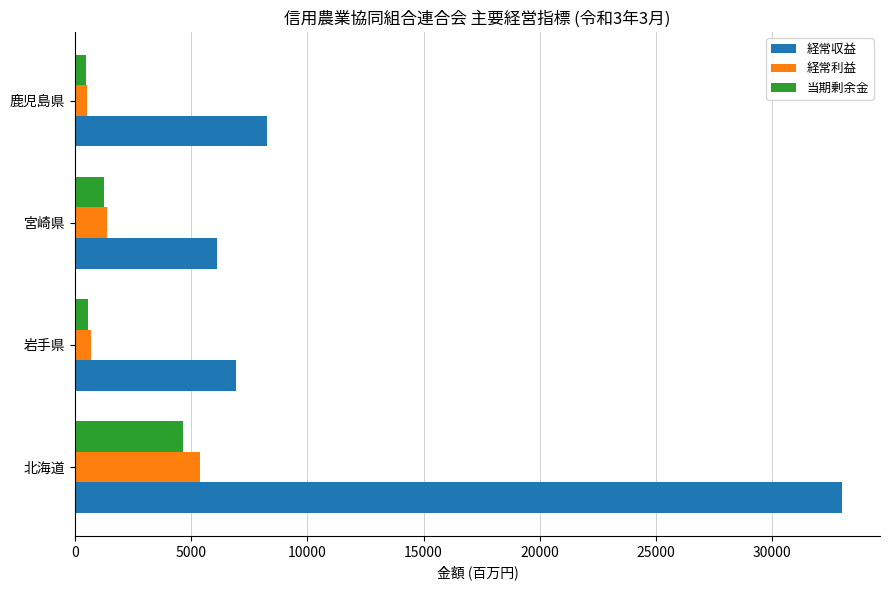

At which label is 経常利益 closest to 2929?

宮崎県